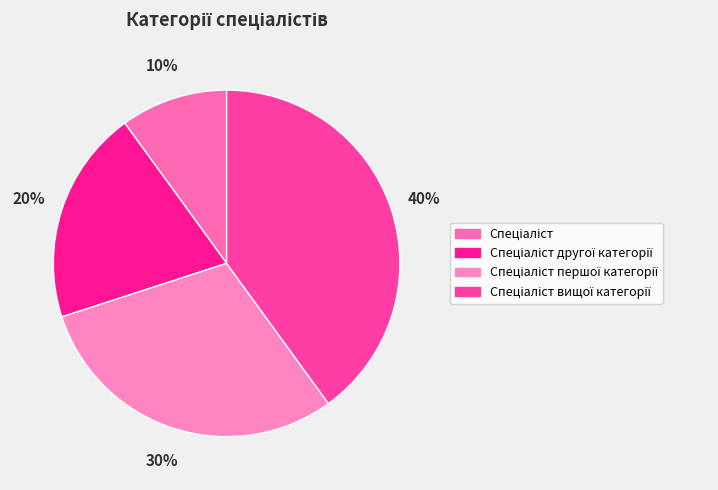

Count the number of slices in the pie.

4